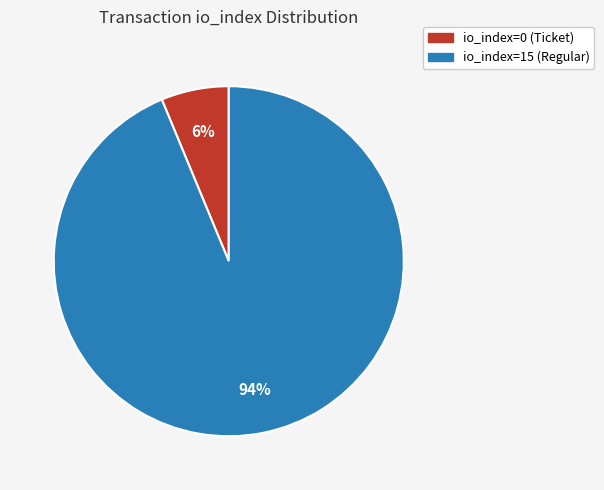

To the nearest percent, what is the combined percentage of io_index=15 (Regular) and io_index=0 (Ticket)?

100%